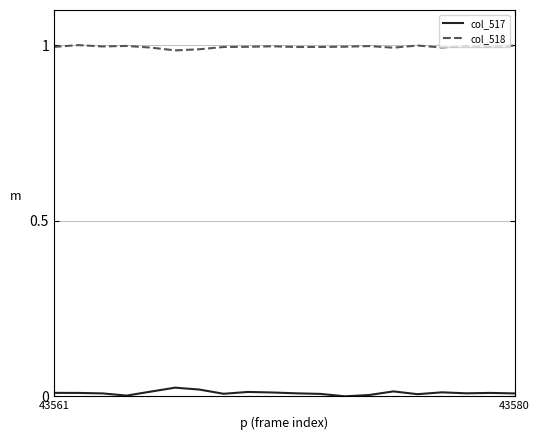

True or false: col_517 and col_518 intersect in this chart.

False